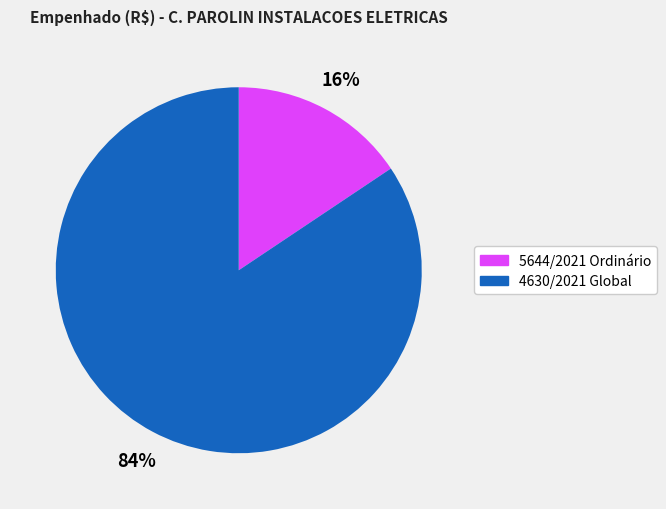

Which category has the biggest portion of the pie?

4630/2021 Global